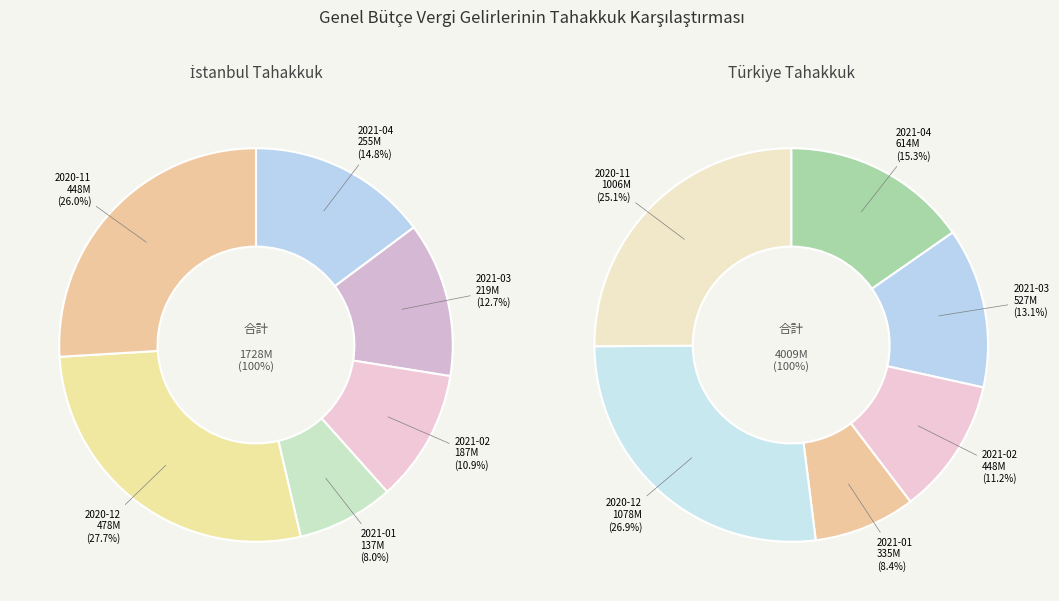

To the nearest percent, what percentage of the pie is 2021-03?

13%